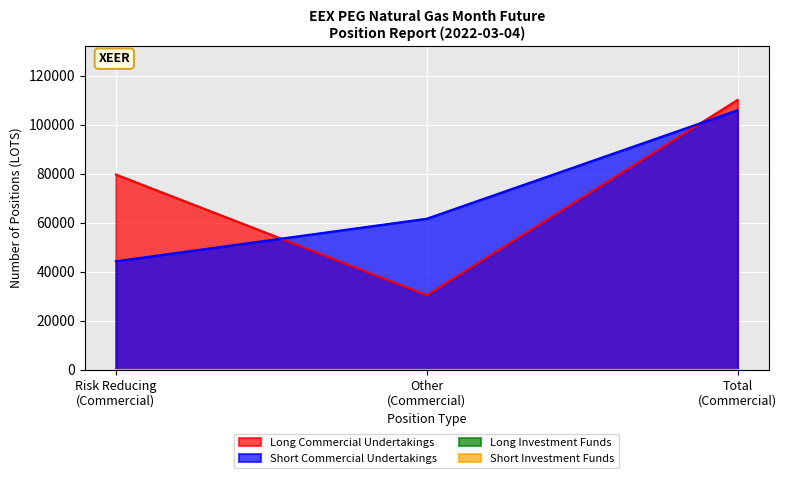

The Long_Investment_Funds series shows 0 at Risk reducing. True or false?

True